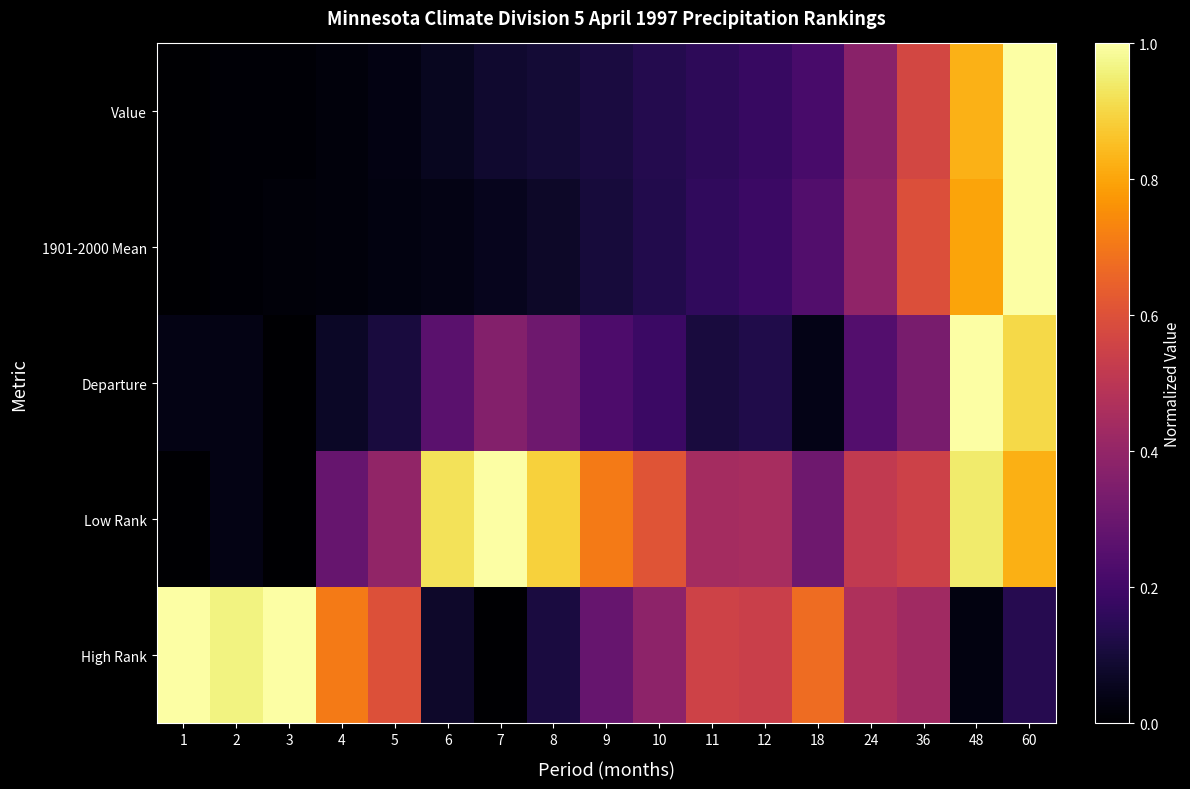

Reading right to left, extract all data points from this chart.

Value: 60=1.0	48=0.8	36=0.6	24=0.4	18=0.2	12=0.2	11=0.2	10=0.1	9=0.1	8=0.1	7=0.1	6=0.1	5=0.0	4=0.0	3=0.0	2=0.0	1=0.0
1901-2000 Mean: 60=1.0	48=0.8	36=0.6	24=0.4	18=0.2	12=0.2	11=0.2	10=0.1	9=0.1	8=0.1	7=0.1	6=0.0	5=0.0	4=0.0	3=0.0	2=0.0	1=0.0
Departure: 60=0.9	48=1.0	36=0.3	24=0.2	18=0.0	12=0.1	11=0.1	10=0.2	9=0.2	8=0.3	7=0.4	6=0.3	5=0.1	4=0.1	3=0.0	2=0.0	1=0.0
Low Rank: 60=0.8	48=0.9	36=0.5	24=0.5	18=0.3	12=0.5	11=0.4	10=0.6	9=0.7	8=0.9	7=1.0	6=0.9	5=0.4	4=0.3	3=0.0	2=0.0	1=0.0
High Rank: 60=0.1	48=0.0	36=0.4	24=0.5	18=0.7	12=0.5	11=0.6	10=0.4	9=0.3	8=0.1	7=0.0	6=0.1	5=0.6	4=0.7	3=1.0	2=1.0	1=1.0